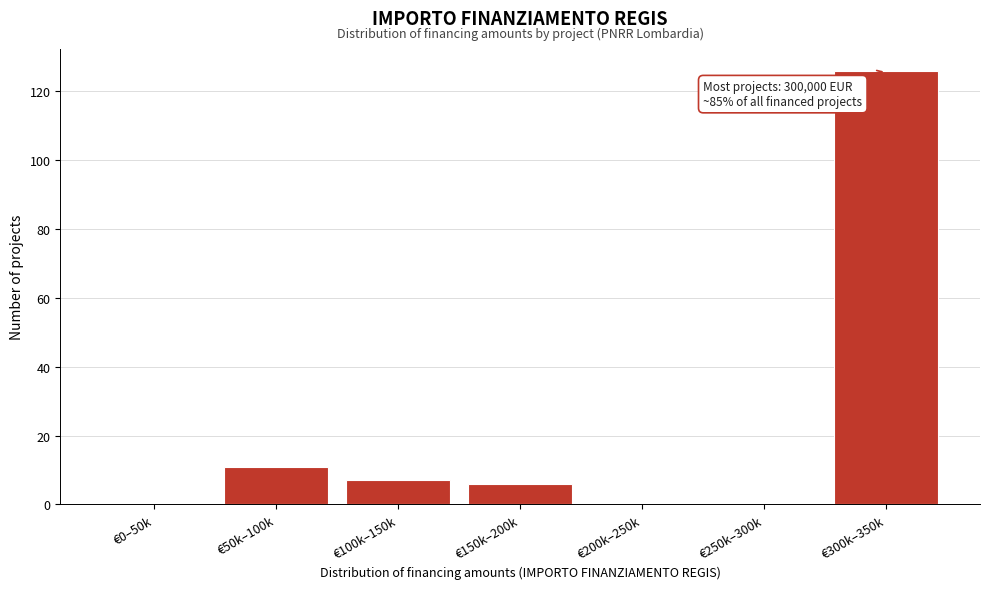

Reading left to right, extract all data points from this chart.

€0–50k=0	€50k–100k=11	€100k–150k=7	€150k–200k=6	€200k–250k=0	€250k–300k=0	€300k–350k=126